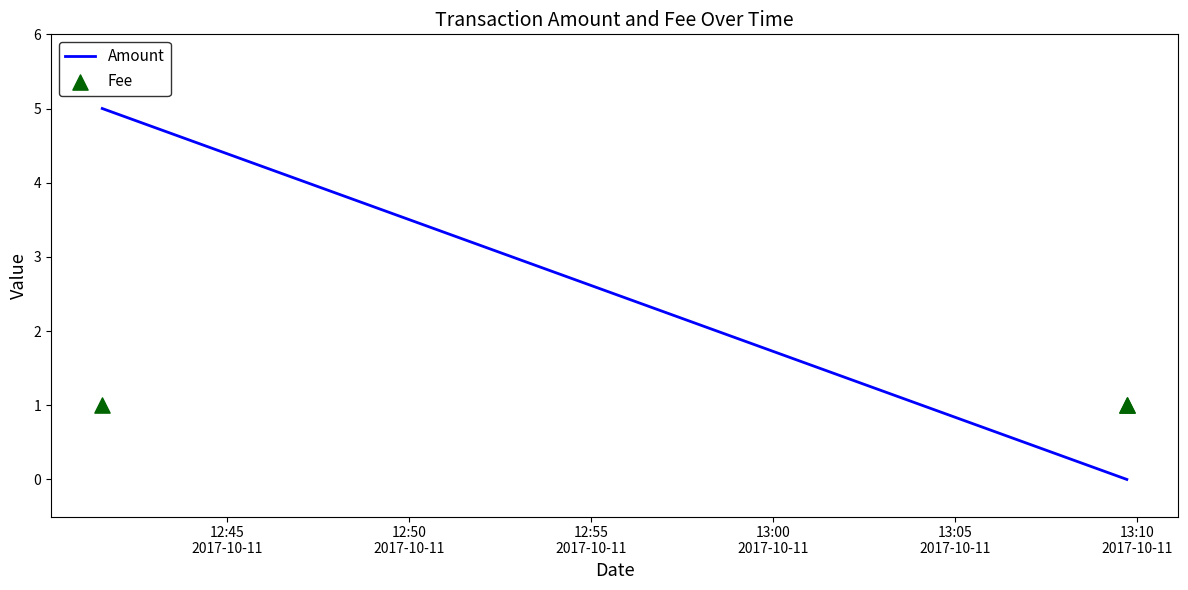

Which series reaches the maximum Y coordinate?

Amount